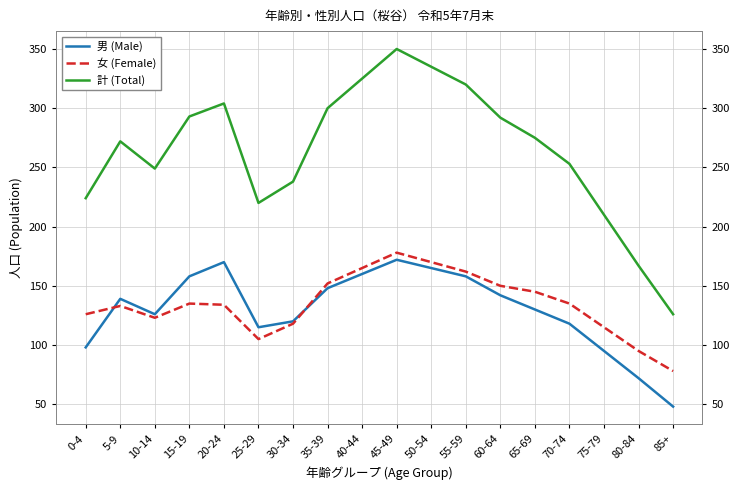

True or false: 計 (Total) and 女 (Female) cross at least once.

False